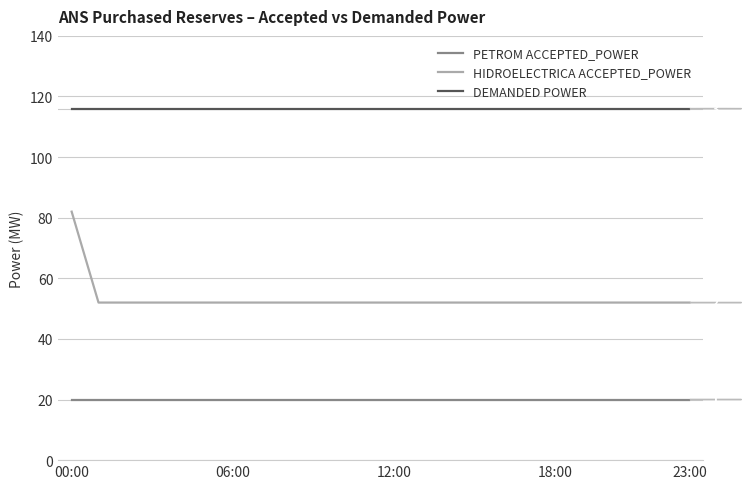

True or false: HIDROELECTRICA ACCEPTED_POWER and DEMANDED POWER intersect in this chart.

False